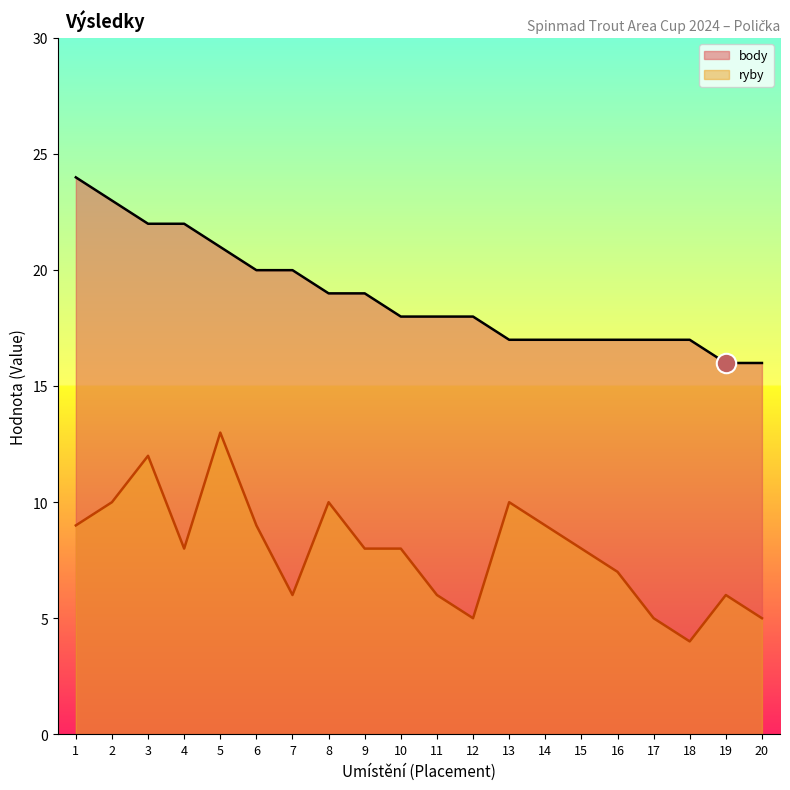

Rank the series by their average value, from highest to lowest.

body, ryby